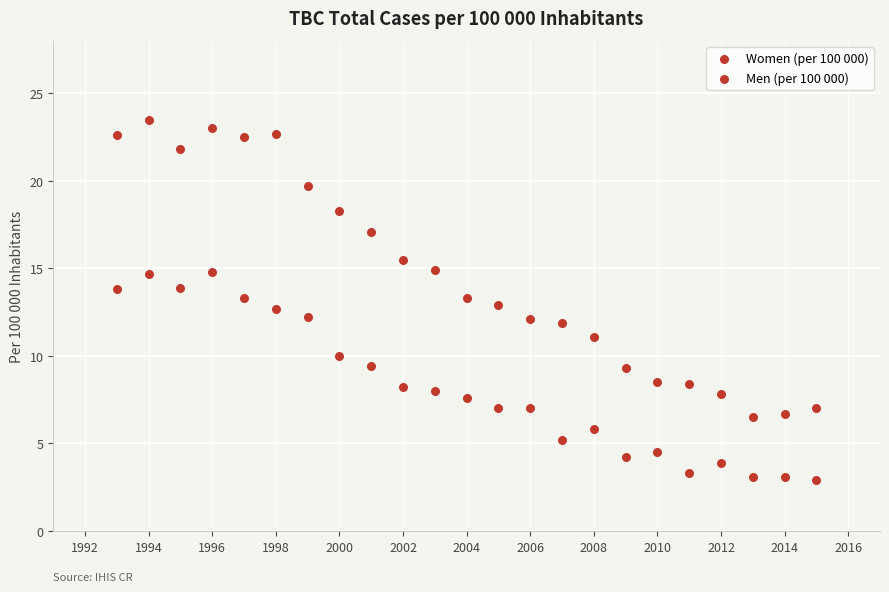

How many points are shown in the scatter plot?

46